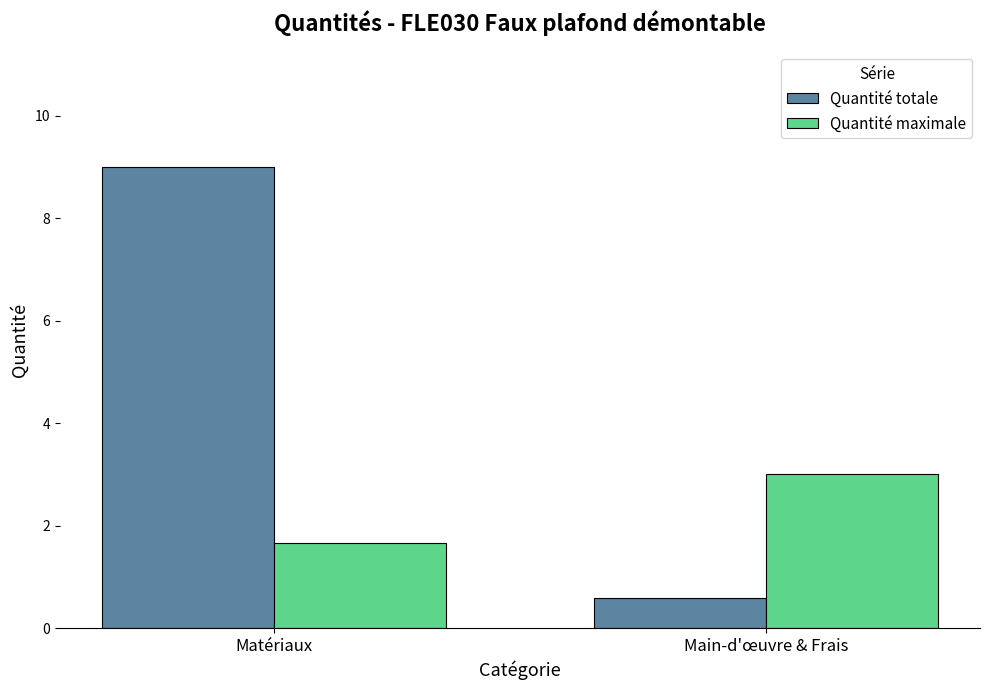

What are all the series names shown in the legend?

Quantité totale, Quantité maximale